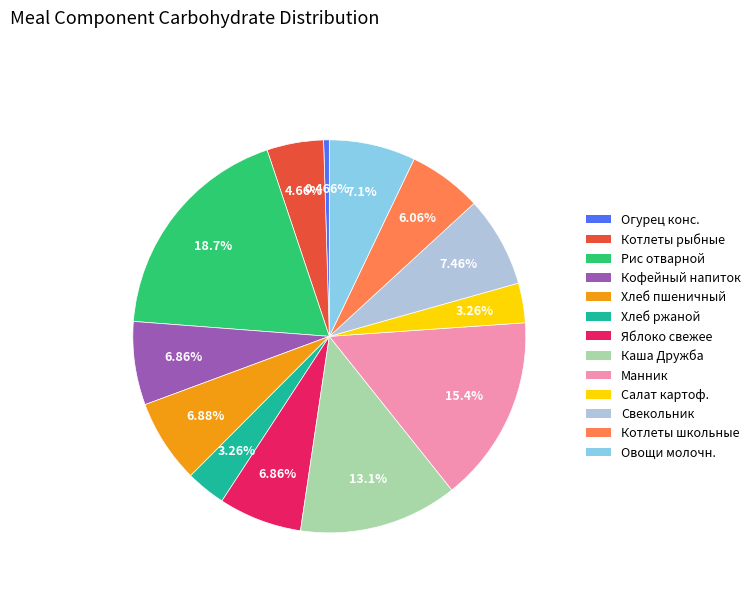

Which category has the smallest portion of the pie?

Огурец конс.